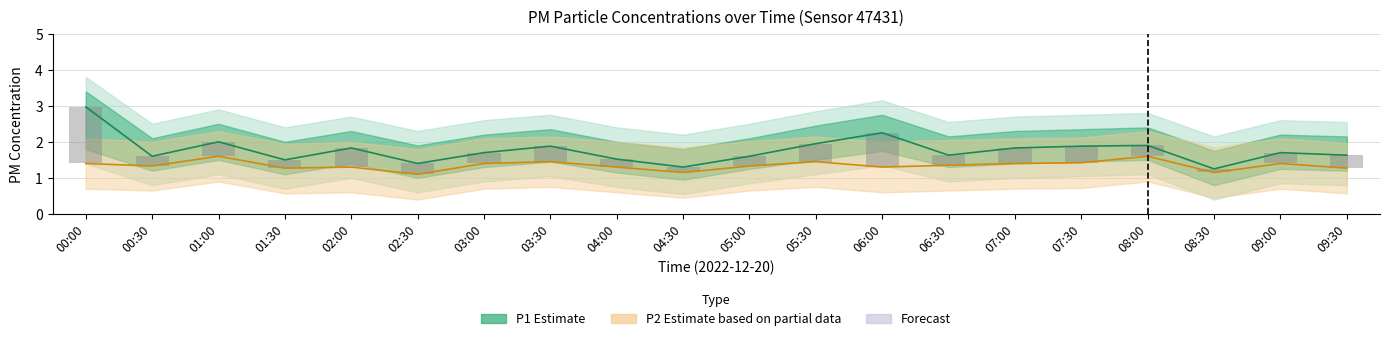

At which label is P1 closest to 2?

01:00